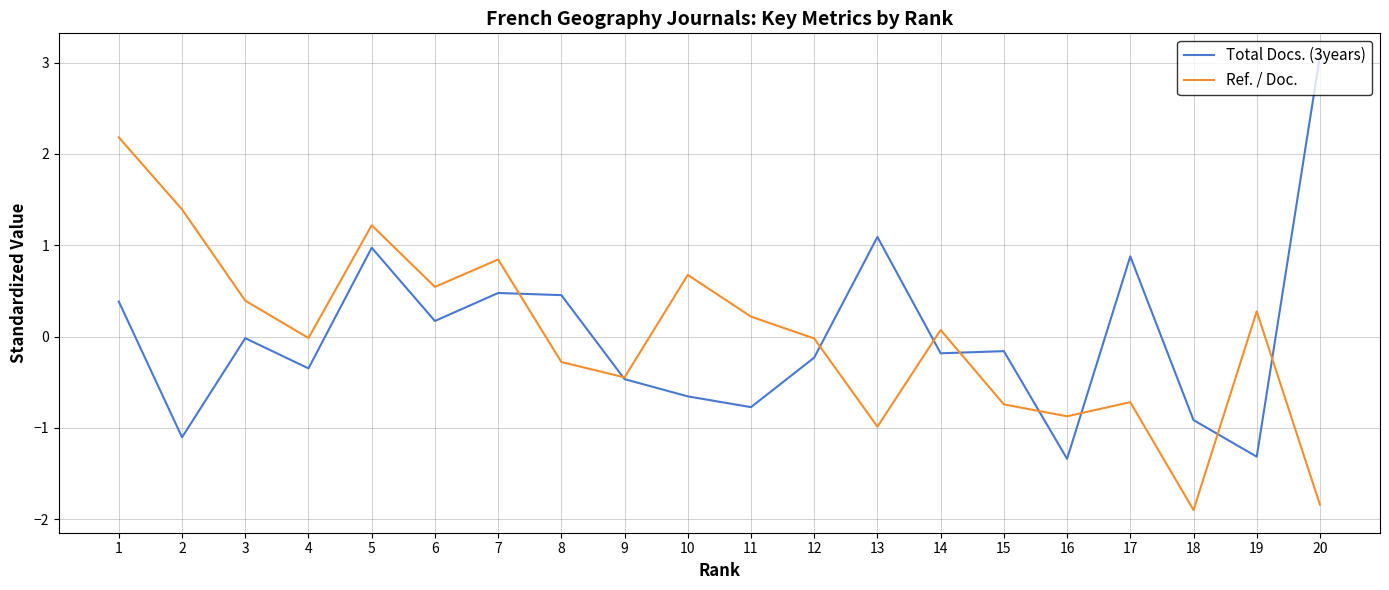

Between which two adjacent categories do Ref. / Doc. and Total Docs. (3years) first intersect?

7 and 8